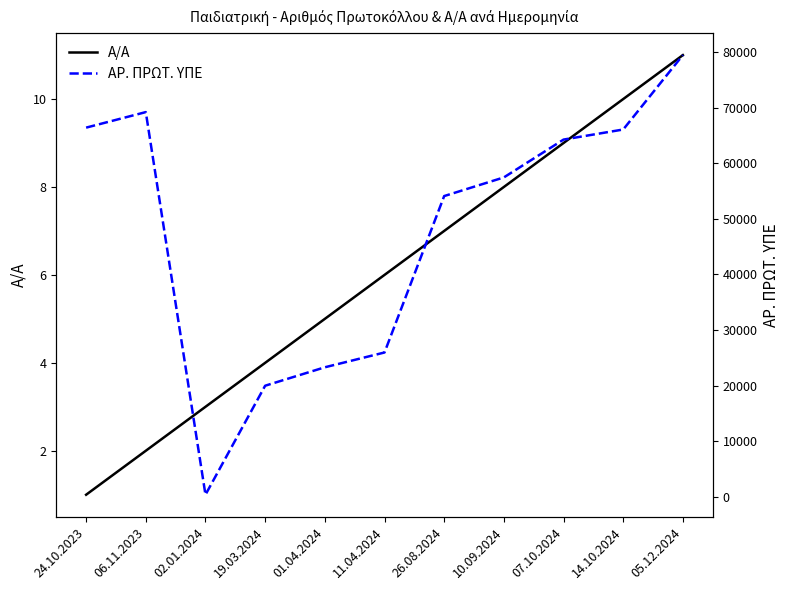

At which label does Α/Α reach its minimum?

24.10.2023